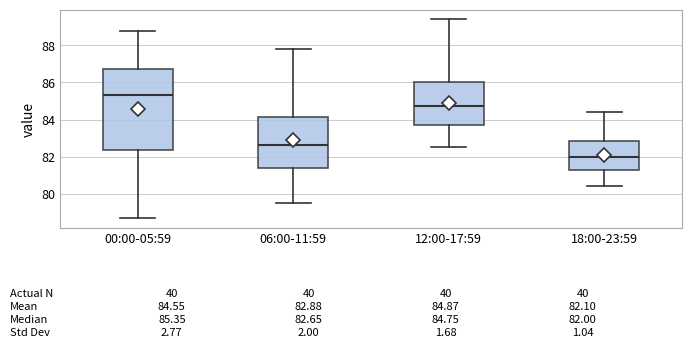

Which box is the tallest, from its lower edge to its upper edge?

00:00-05:59